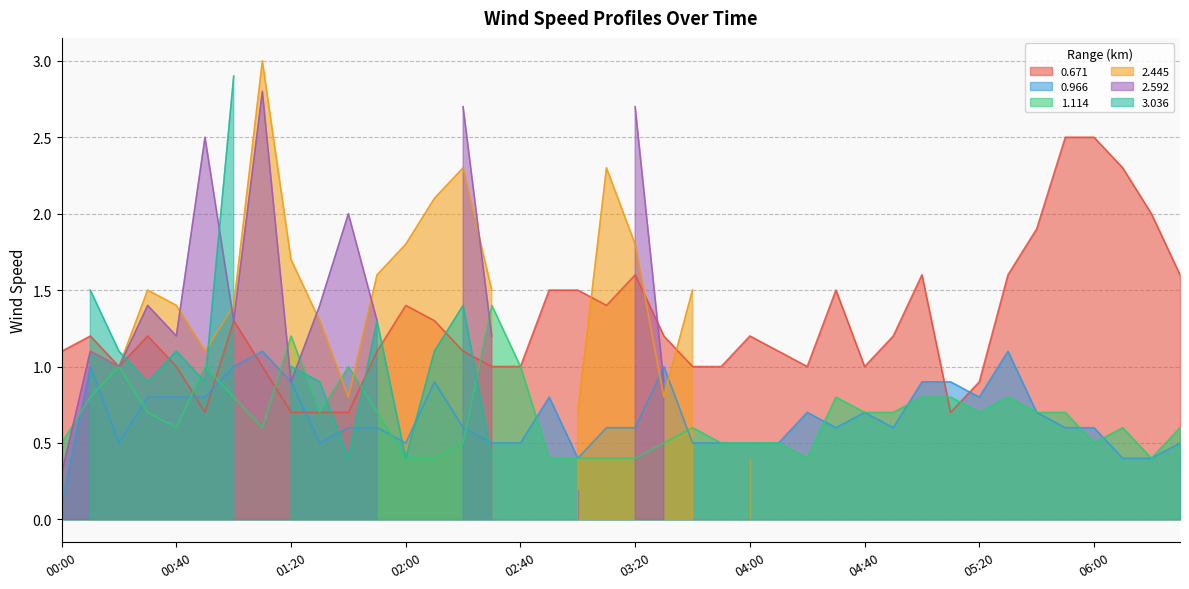

True or false: 1.114 and 0.671 cross at least once.

True